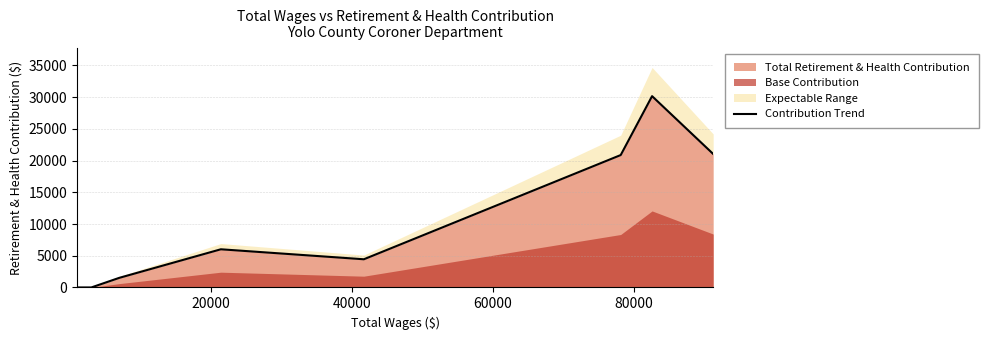

What is the difference between the maximum and minimum values?

30152